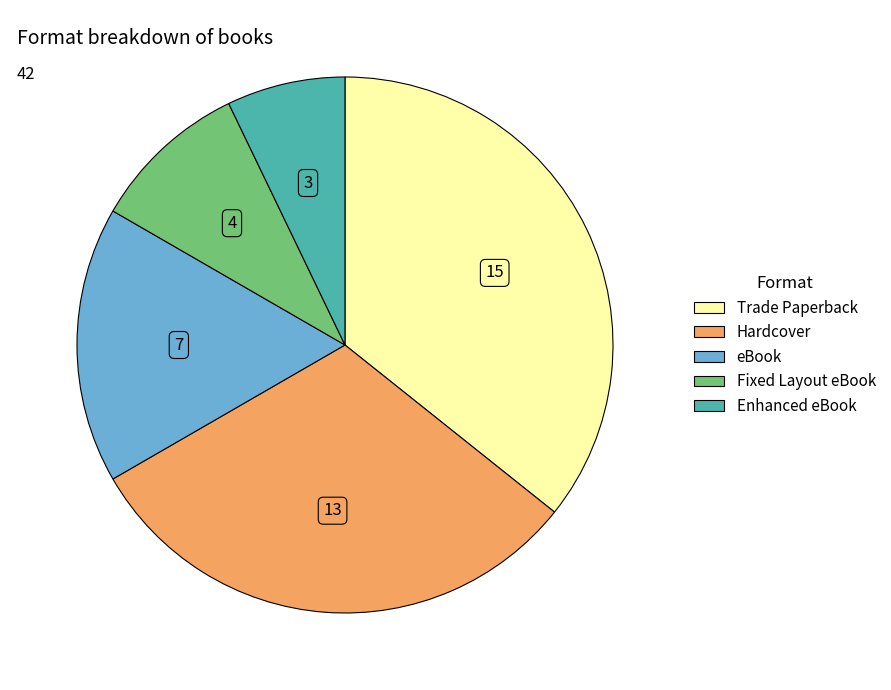

What is the largest slice in the pie chart?

Trade Paperback